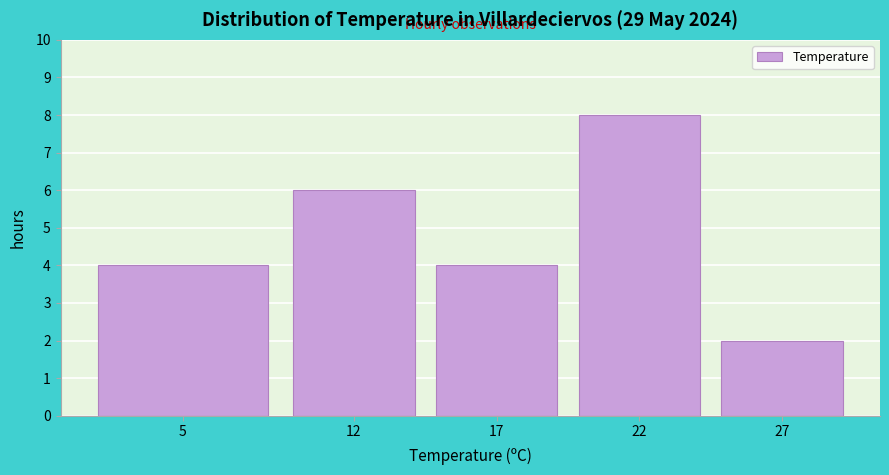

Reading left to right, extract all data points from this chart.

4	6	4	8	2